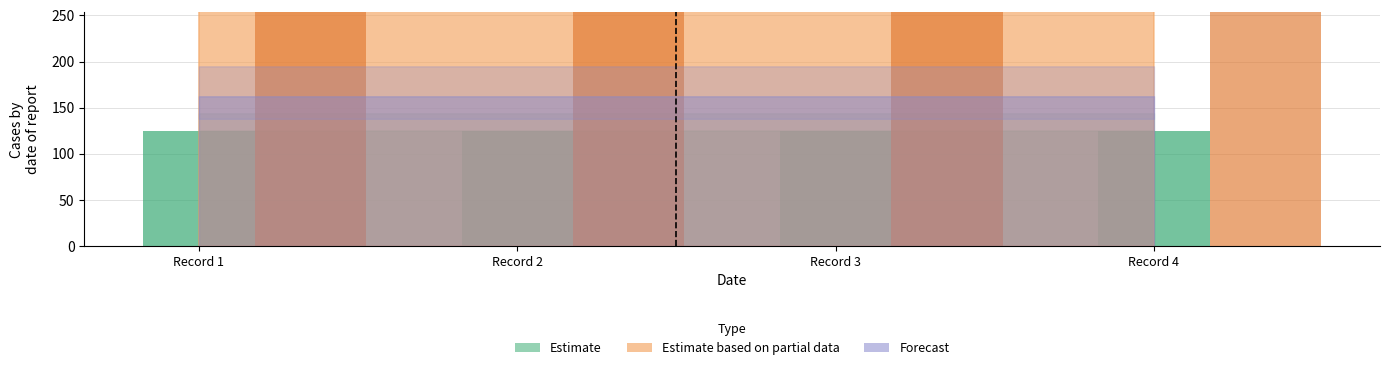

Rank the categories by Estimate value from highest to lowest.

Record 4, Record 3, Record 2, Record 1